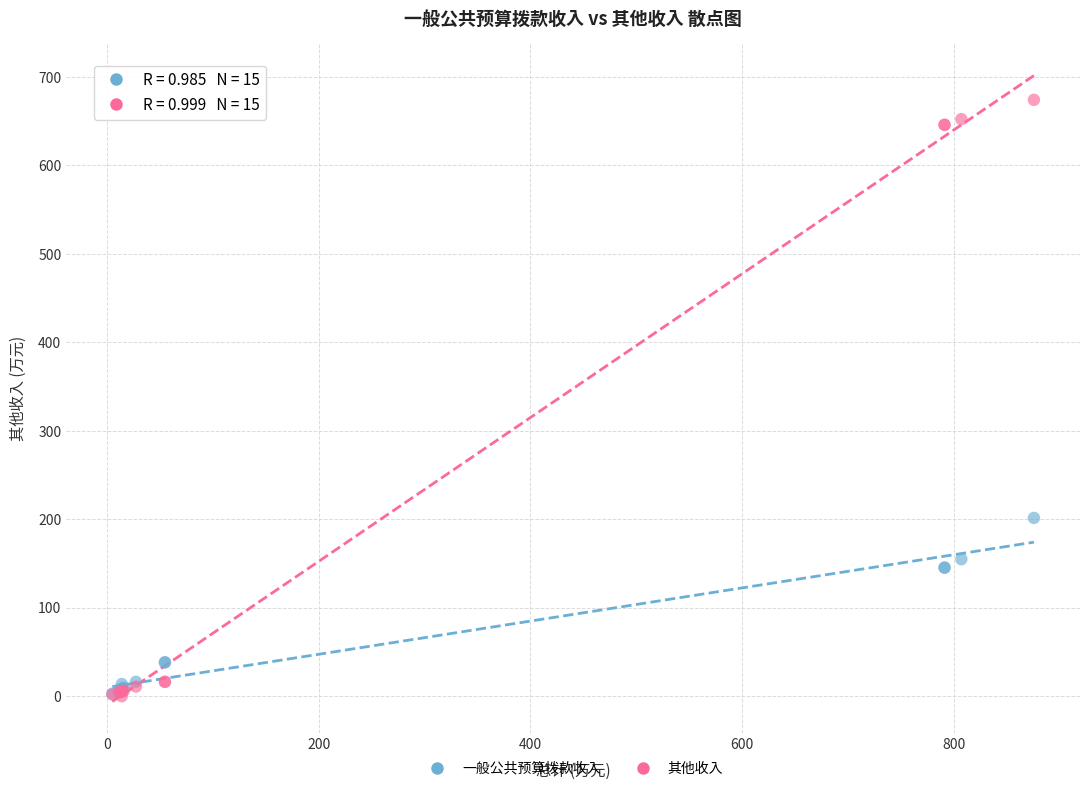

Which series reaches the maximum Y coordinate?

其他收入